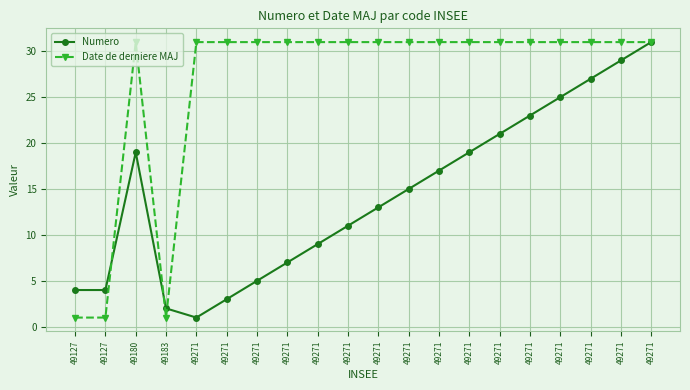

Is this an area chart (filled region under the line)?

No